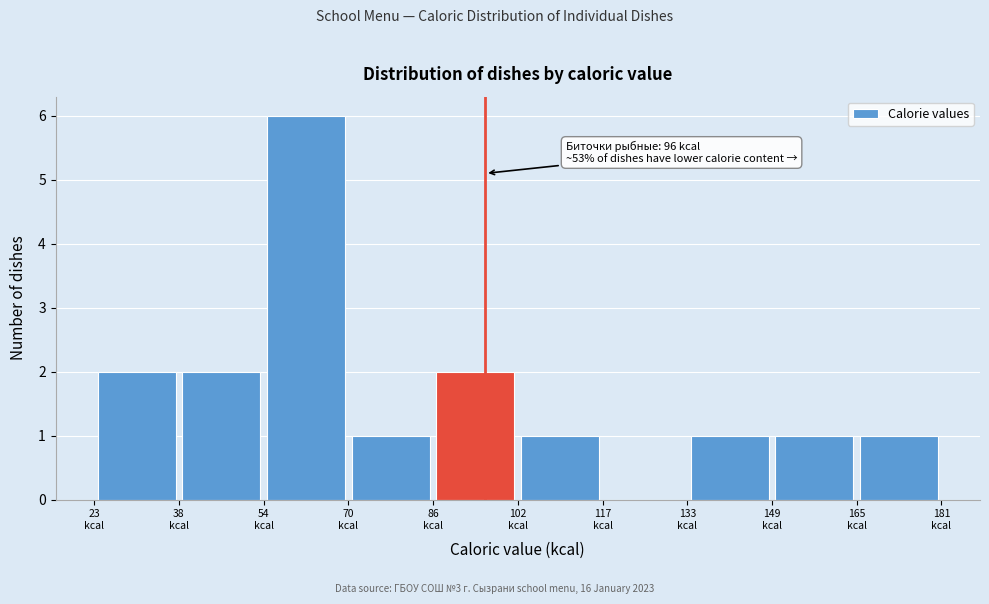

Which range on the x-axis has the tallest bar?

54 to 70